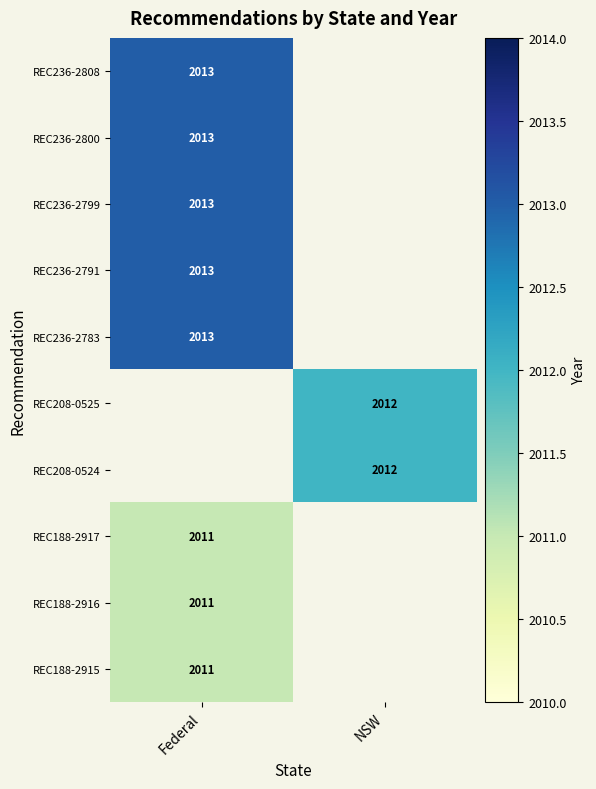

The value of REC188-2915 at Federal is 3061. True or false?

False